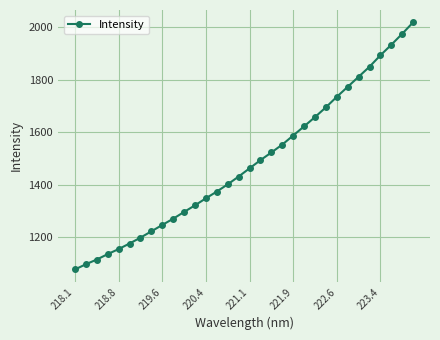

What is the maximum value shown in the chart?

2017.9